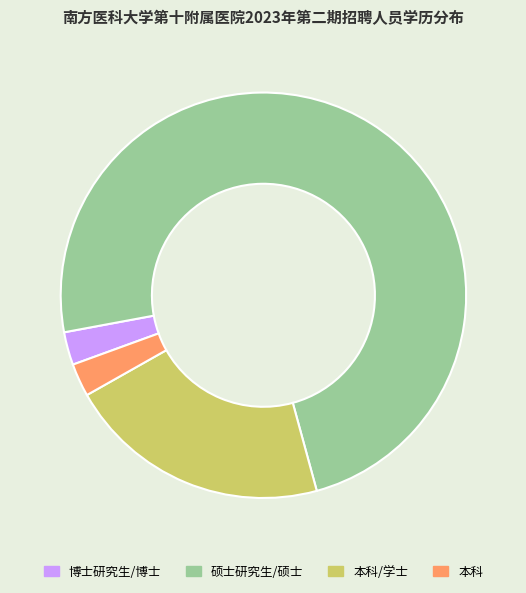

Approximately how many times larger is the value at 博士研究生/博士 compared to 本科?

1.0